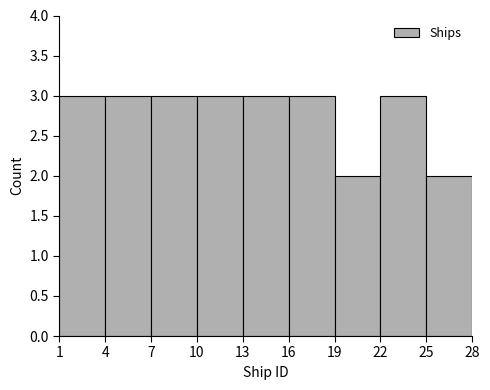

Reading left to right, list every bar in this chart as the range it spans on the x-axis followed by its height. The values are not printed on the chart, so give them approximately, as read against the axis.

1 to 4: 3
4 to 7: 3
7 to 10: 3
10 to 13: 3
13 to 16: 3
16 to 19: 3
19 to 22: 2
22 to 25: 3
25 to 28: 2